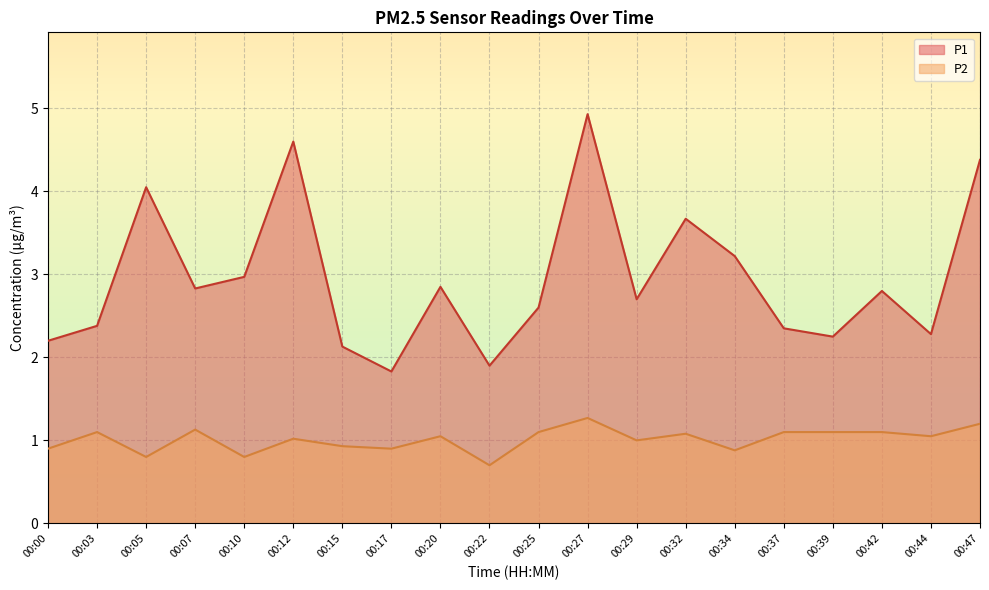

In P2, how many points are lower than both neighbors (excluding endpoints)?

7